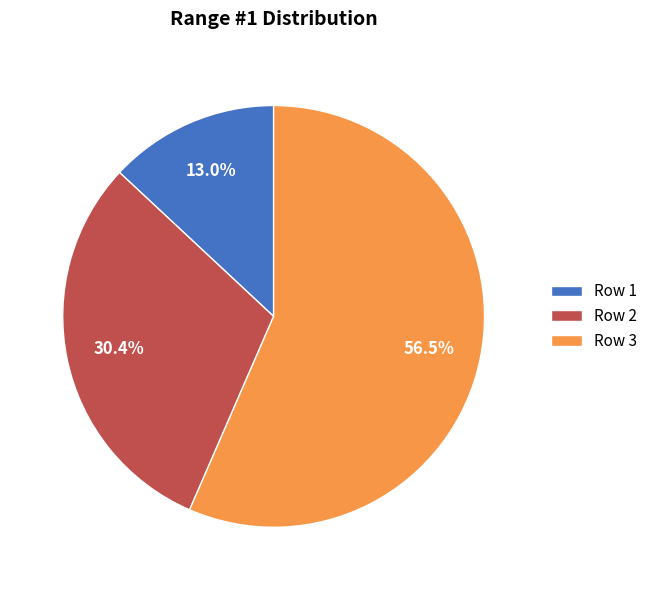

Is the sum of Row 1 and Row 3 greater than half?

Yes